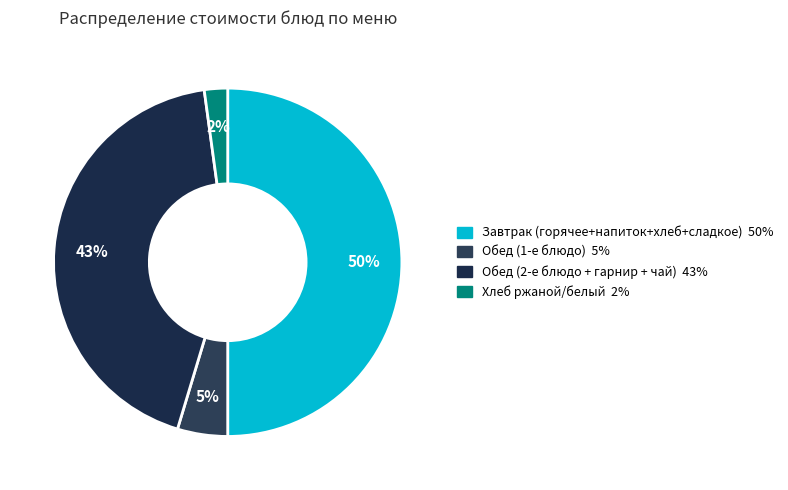

How many slices are in this pie chart?

4